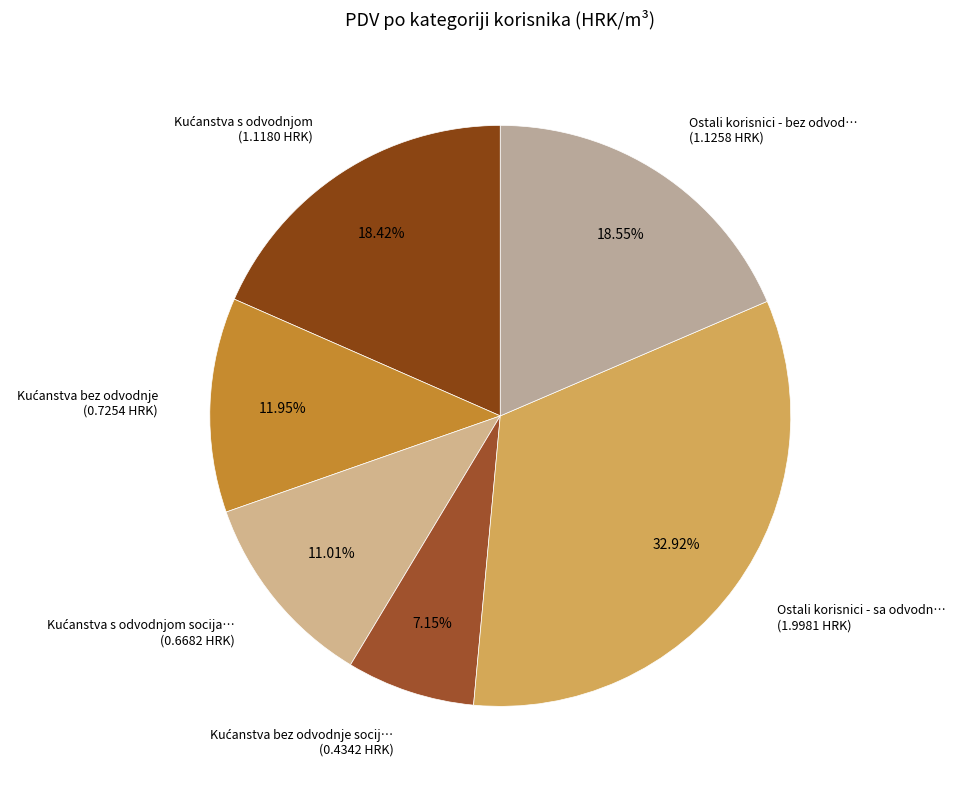

How many slices are in this pie chart?

6